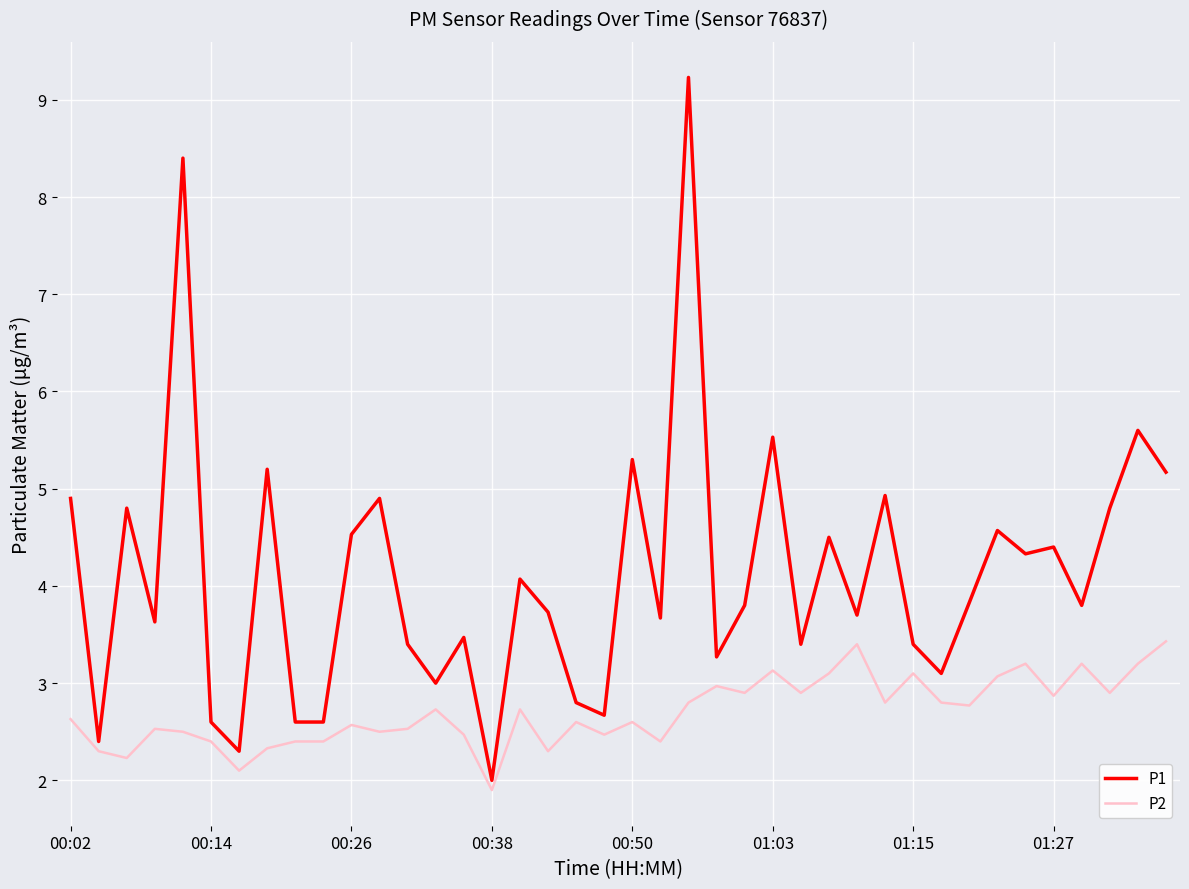

List the series in order of their overall mean, highest first.

P1, P2